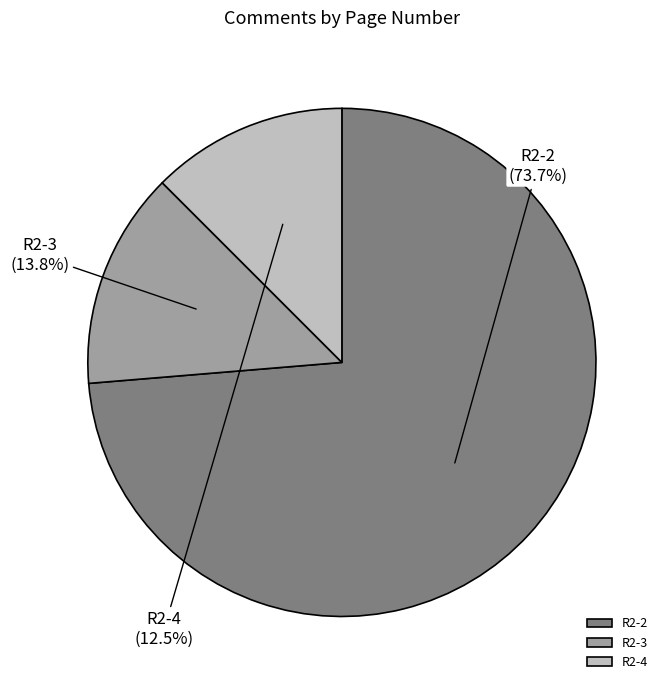

Which category has the smallest portion of the pie?

R2-4